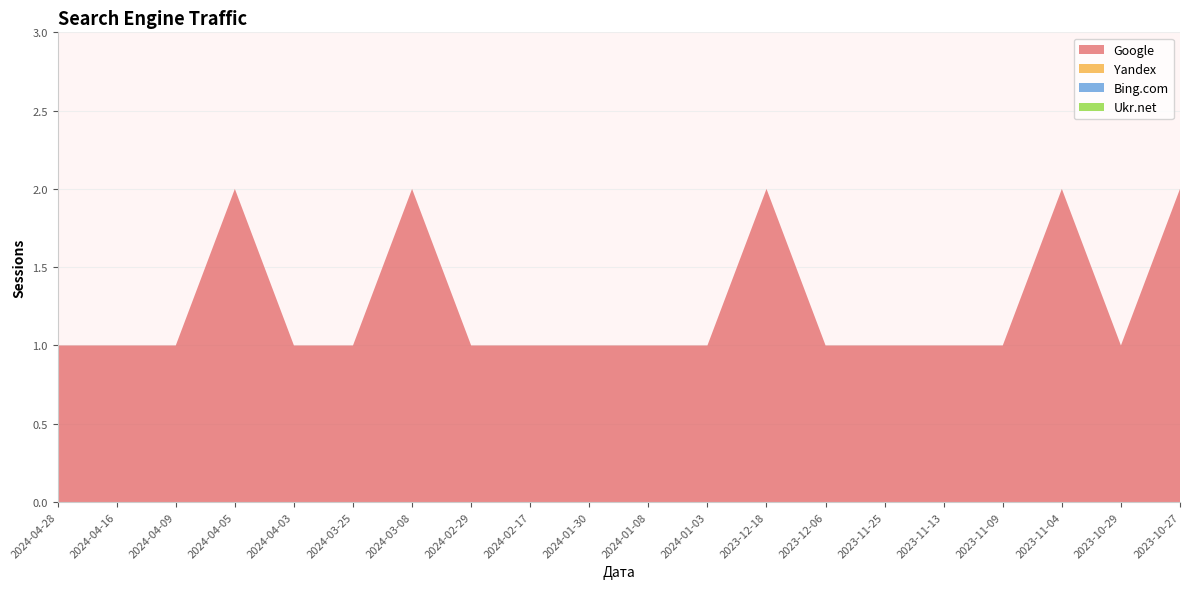

Reading left to right, extract all data points from this chart.

Google: 2024-04-28=1	2024-04-16=1	2024-04-09=1	2024-04-05=2	2024-04-03=1	2024-03-25=1	2024-03-08=2	2024-02-29=1	2024-02-17=1	2024-01-30=1	2024-01-08=1	2024-01-03=1	2023-12-18=2	2023-12-06=1	2023-11-25=1	2023-11-13=1	2023-11-09=1	2023-11-04=2	2023-10-29=1	2023-10-27=2
Yandex: 2024-04-28=0	2024-04-16=0	2024-04-09=0	2024-04-05=0	2024-04-03=0	2024-03-25=0	2024-03-08=0	2024-02-29=0	2024-02-17=0	2024-01-30=0	2024-01-08=0	2024-01-03=0	2023-12-18=0	2023-12-06=0	2023-11-25=0	2023-11-13=0	2023-11-09=0	2023-11-04=0	2023-10-29=0	2023-10-27=0
Bing.com: 2024-04-28=0	2024-04-16=0	2024-04-09=0	2024-04-05=0	2024-04-03=0	2024-03-25=0	2024-03-08=0	2024-02-29=0	2024-02-17=0	2024-01-30=0	2024-01-08=0	2024-01-03=0	2023-12-18=0	2023-12-06=0	2023-11-25=0	2023-11-13=0	2023-11-09=0	2023-11-04=0	2023-10-29=0	2023-10-27=0
Ukr.net: 2024-04-28=0	2024-04-16=0	2024-04-09=0	2024-04-05=0	2024-04-03=0	2024-03-25=0	2024-03-08=0	2024-02-29=0	2024-02-17=0	2024-01-30=0	2024-01-08=0	2024-01-03=0	2023-12-18=0	2023-12-06=0	2023-11-25=0	2023-11-13=0	2023-11-09=0	2023-11-04=0	2023-10-29=0	2023-10-27=0